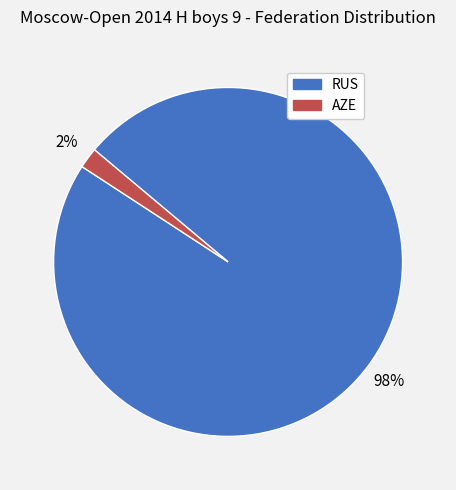

Which slice is the smallest?

AZE